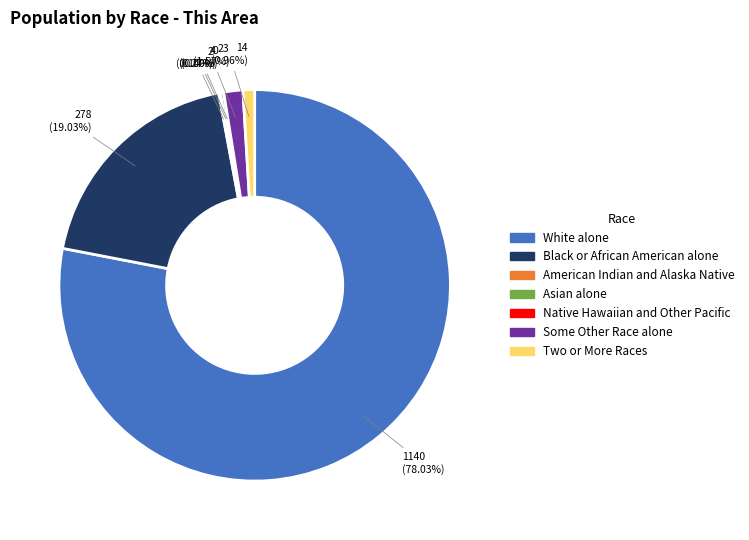

To the nearest percent, what is the average slice percentage?

14%